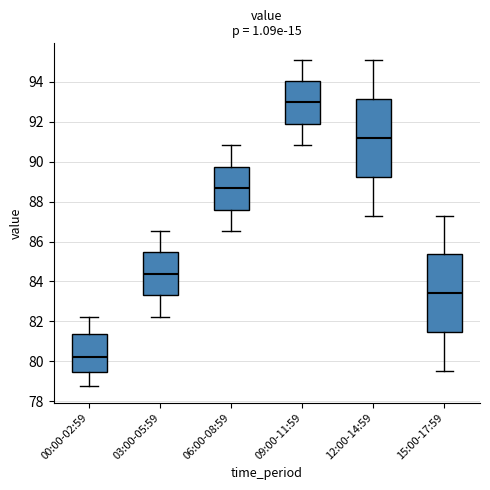

Reading left to right, read every box against the y-axis: the position of its median line, the range the box covers, and the ends of its whiskers. The values are not printed on the chart, so give them approximately, as read against the axis.

00:00-02:59: median 80.2, box 79.4 to 81.4, whiskers 78.8 to 82.2
03:00-05:59: median 84.4, box 83.4 to 85.4, whiskers 82.2 to 86.6
06:00-08:59: median 88.6, box 87.6 to 89.8, whiskers 86.6 to 90.8
09:00-11:59: median 93.0, box 91.8 to 94.0, whiskers 90.8 to 95.2
12:00-14:59: median 91.2, box 89.2 to 93.2, whiskers 87.4 to 95.2
15:00-17:59: median 83.4, box 81.4 to 85.4, whiskers 79.4 to 87.4